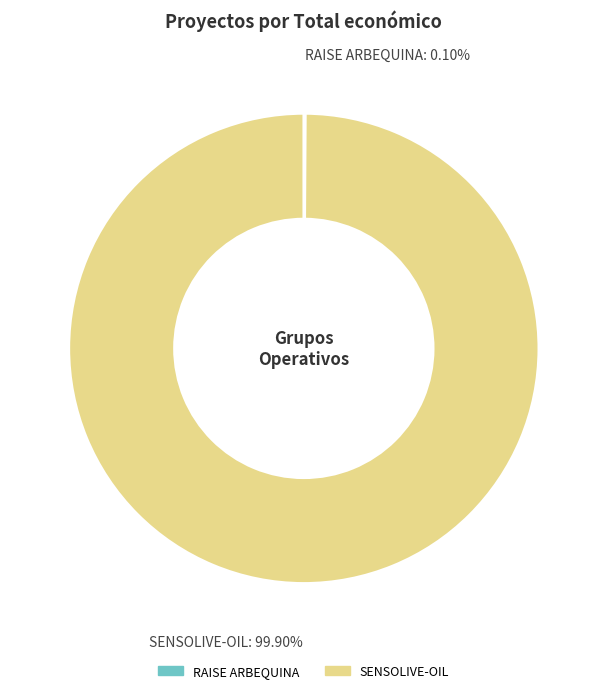

To the nearest percent, what is the difference between the largest and smallest slice percentages?

100%